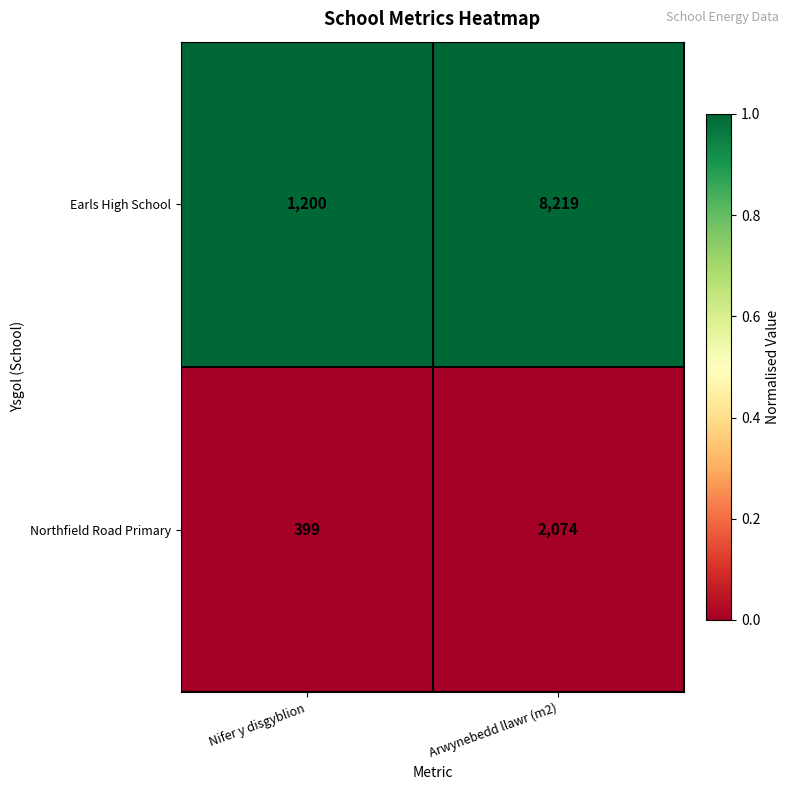

Reading left to right, list all the values displayed in this chart.

Earls High School: Nifer y disgyblion=1200	Arwynebedd llawr (m2)=8219
Northfield Road Primary: Nifer y disgyblion=399	Arwynebedd llawr (m2)=2074